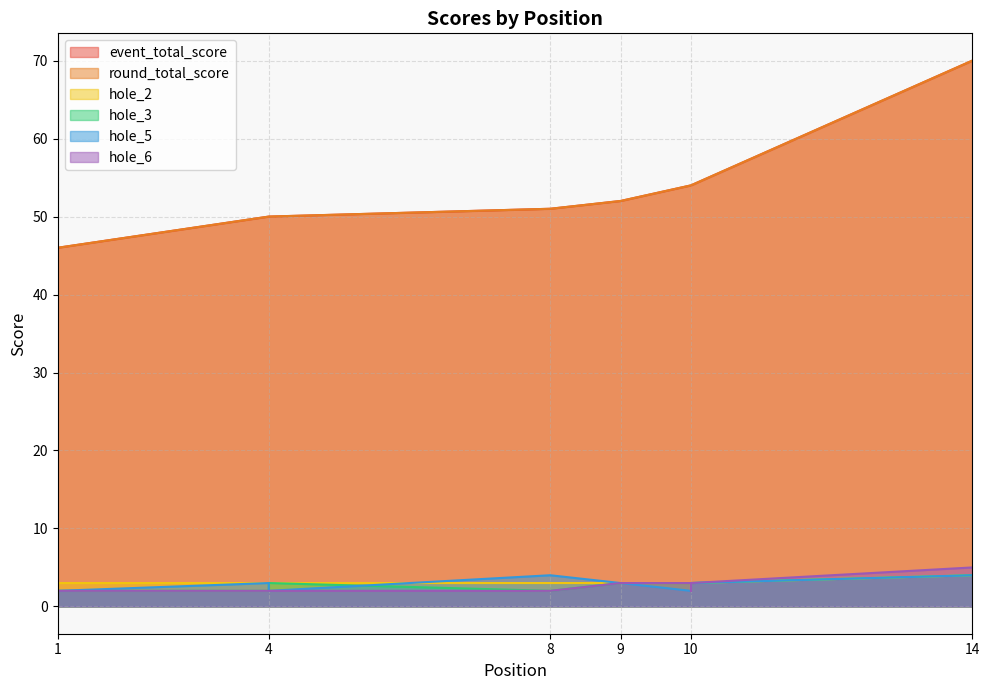

What is the difference between the maximum and minimum values in the hole_6 series?

3